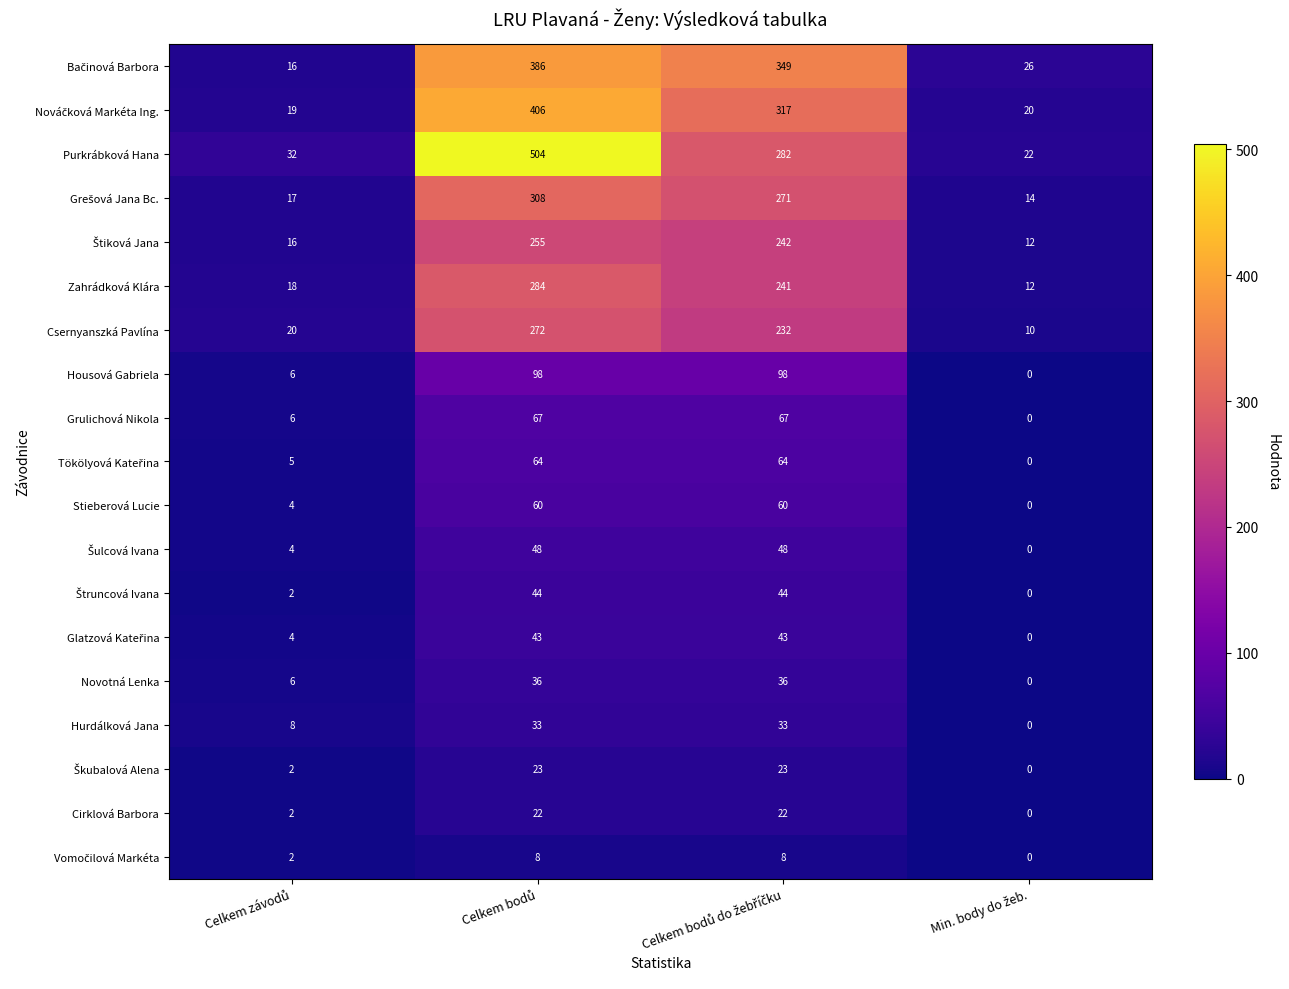

What is the highest value of the Novotná Lenka series?

36